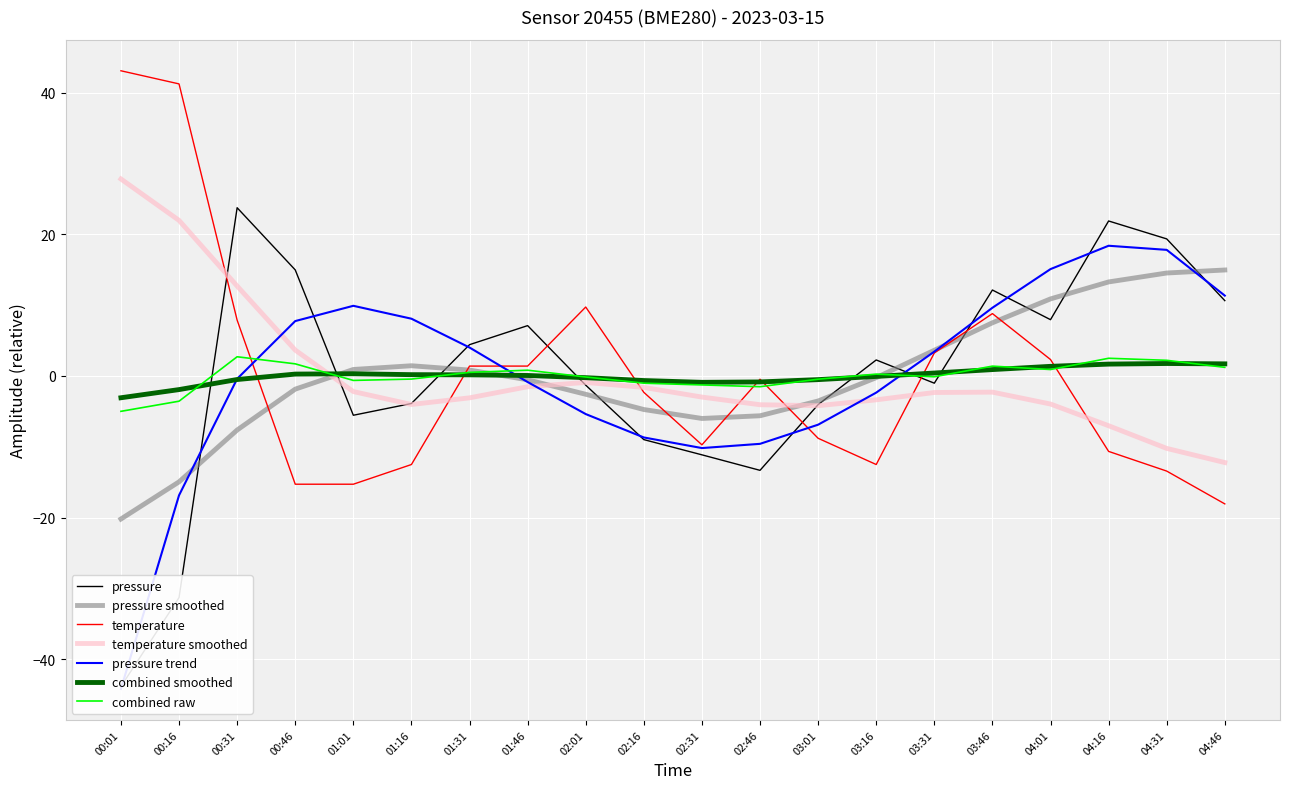

Which series has the largest range (max minus min)?

pressure